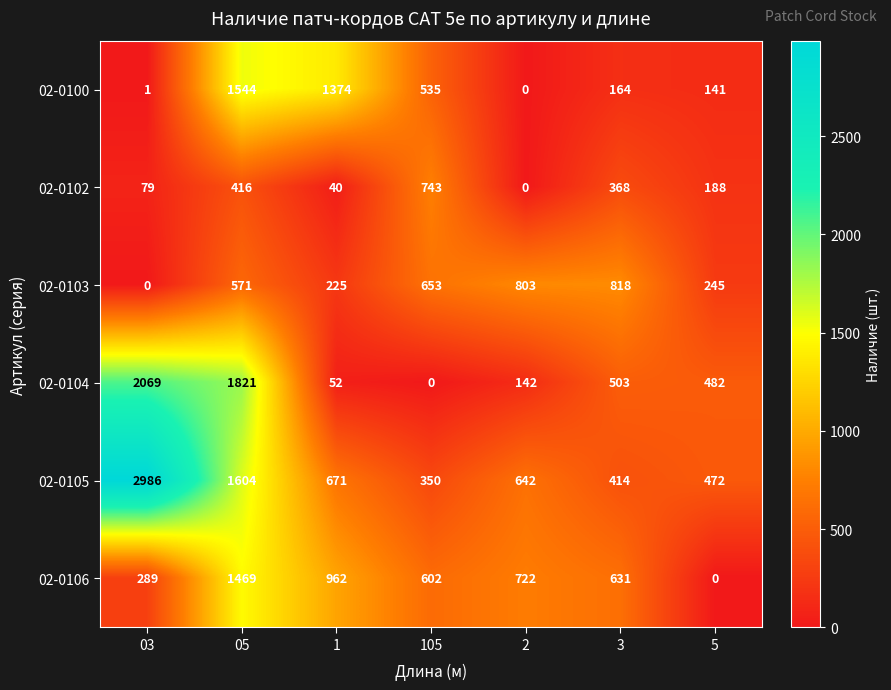

Rank the series by their maximum value, from lowest to highest.

02-0102, 02-0103, 02-0106, 02-0100, 02-0104, 02-0105